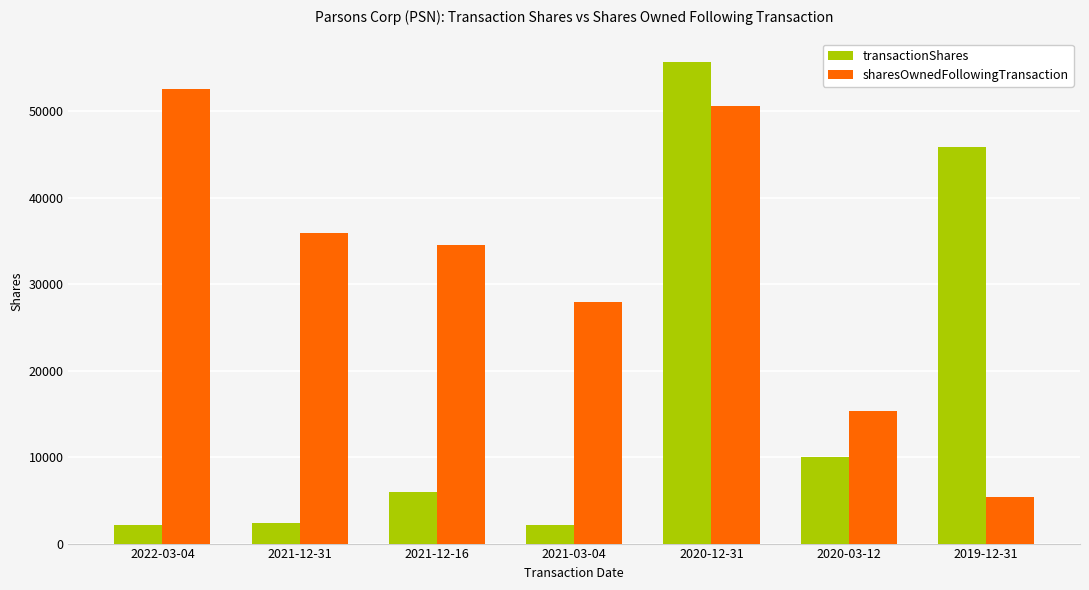

Reading right to left, what are all the values shown in this chart?

transactionShares: 45896	10000	55619	2122	6000	2417	2122
sharesOwnedFollowingTransaction: 5330	15330	50574	27909	34544	35880	52500